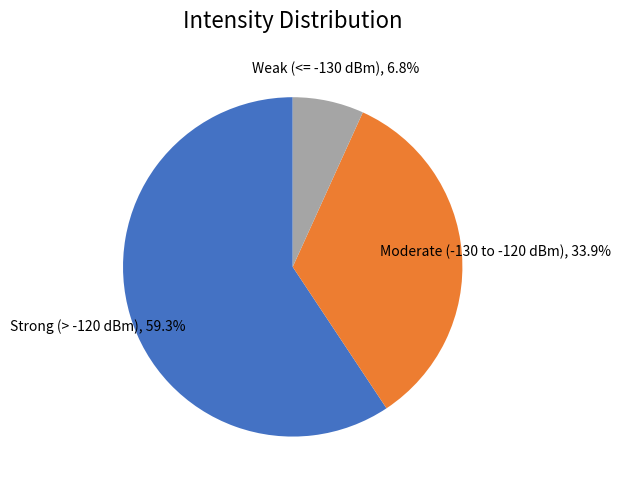

Which has a higher value, Weak (<= -130 dBm) or Moderate (-130 to -120 dBm)?

Moderate (-130 to -120 dBm)